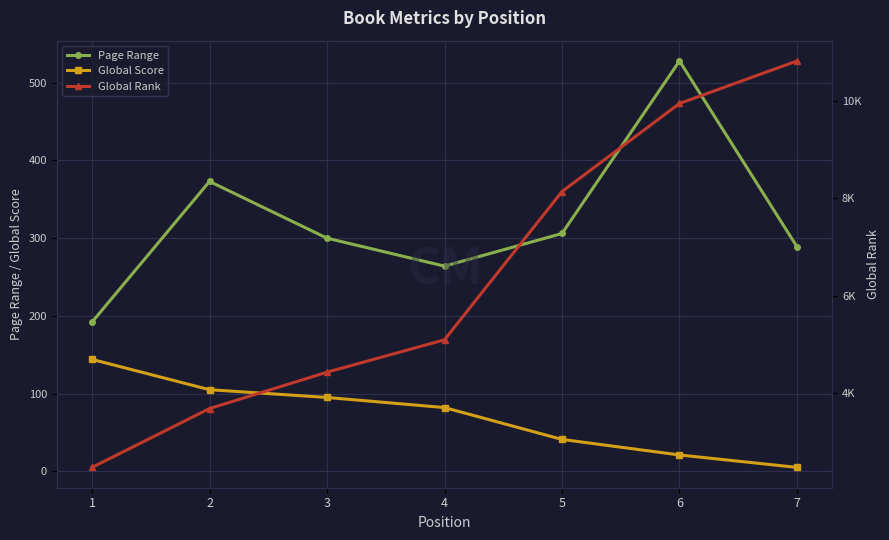

What is the maximum value for Page Range?

528